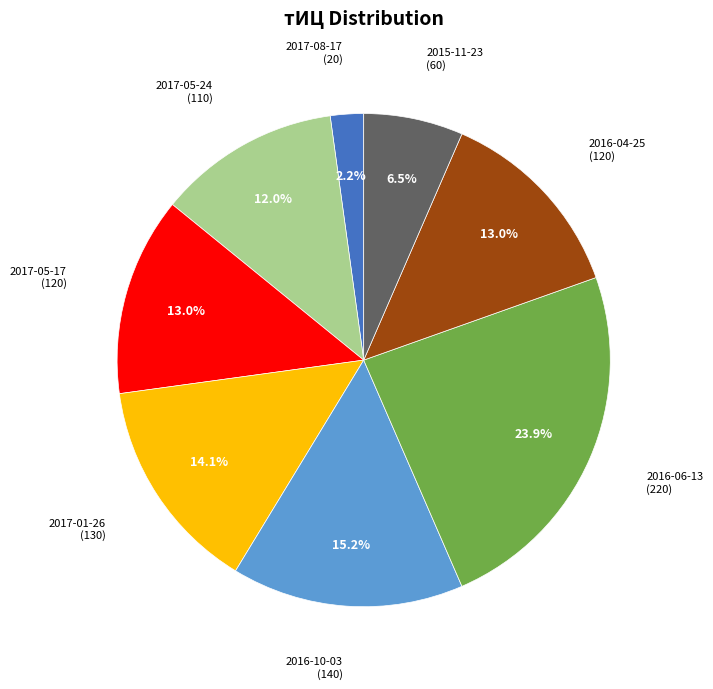

Does any single category account for the majority?

No